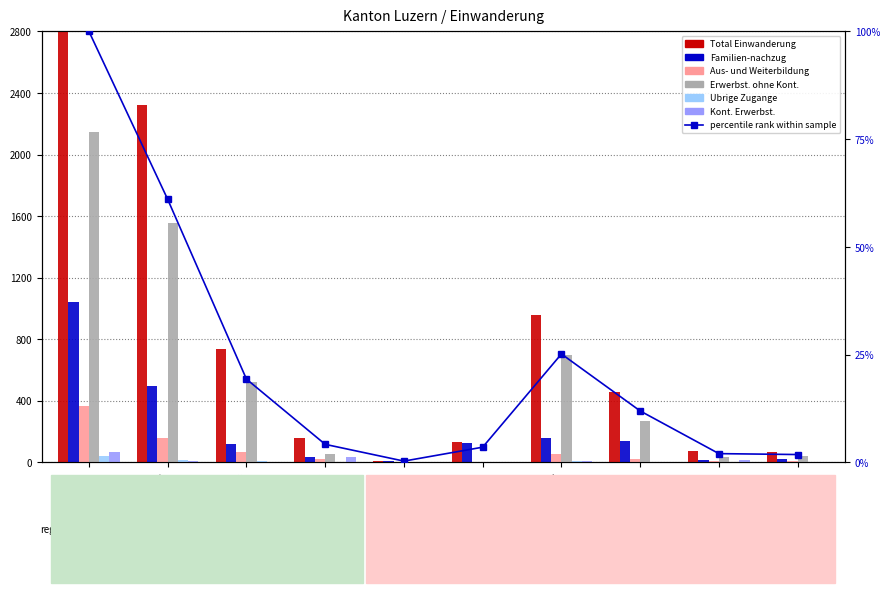

What is the sum of the Aus- und Weiterbildung values at EU-2 and EU-17?

180